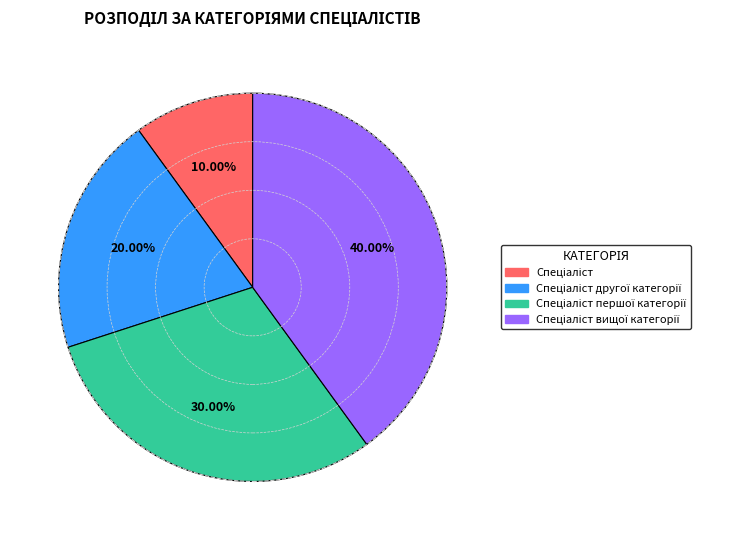

Is there any slice that represents more than half of the pie?

No